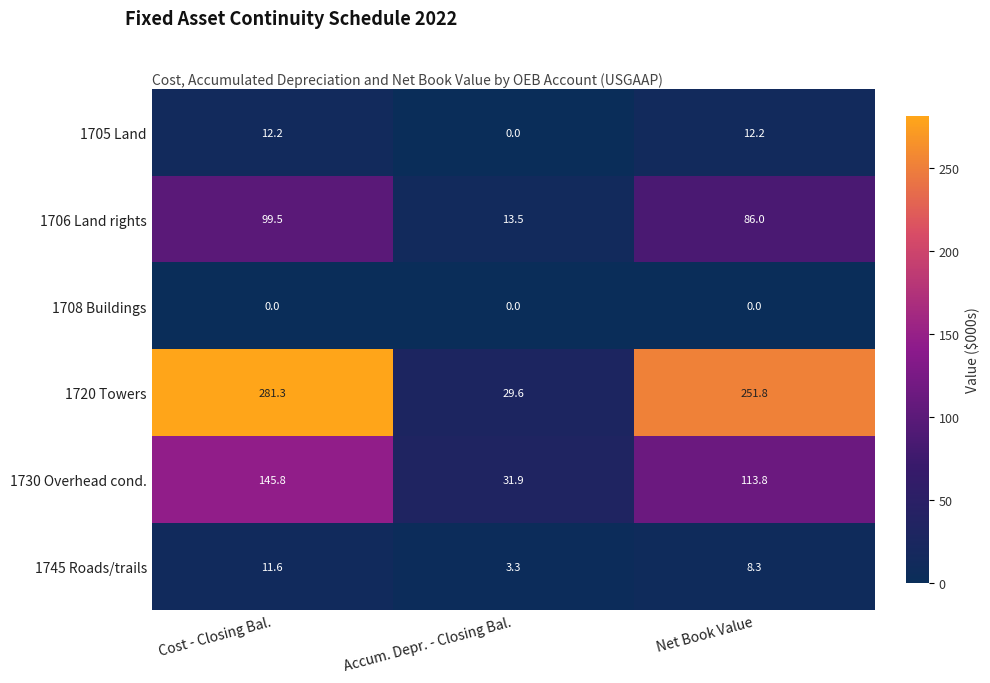

Reading right to left, what are all the values shown in this chart?

1705 Land: 12.2	0.0	12.2
1706 Land rights: 86.0	13.5	99.5
1708 Buildings: 0.0	0.0	0.0
1720 Towers: 251.8	29.6	281.3
1730 Overhead cond.: 113.8	31.9	145.8
1745 Roads/trails: 8.3	3.3	11.6